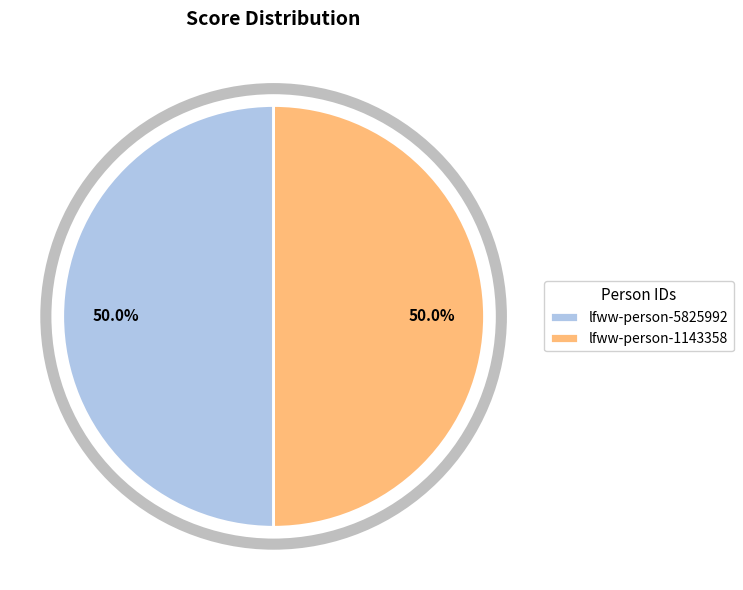

What is the ratio of the value at lfww-person-5825992 to the value at lfww-person-1143358?

1.0